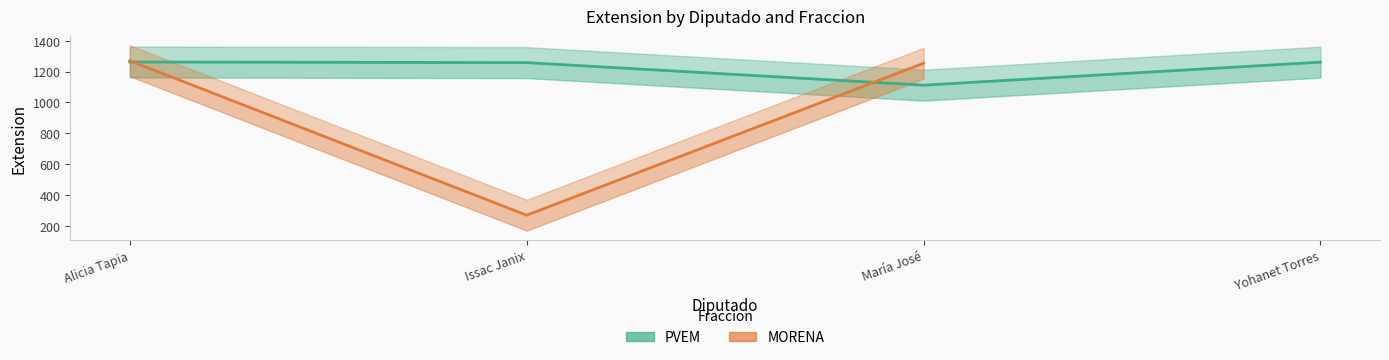

List the labels in order of value, largest first.

Alicia Tapia, Yohanet Torres, Issac Janix, María José